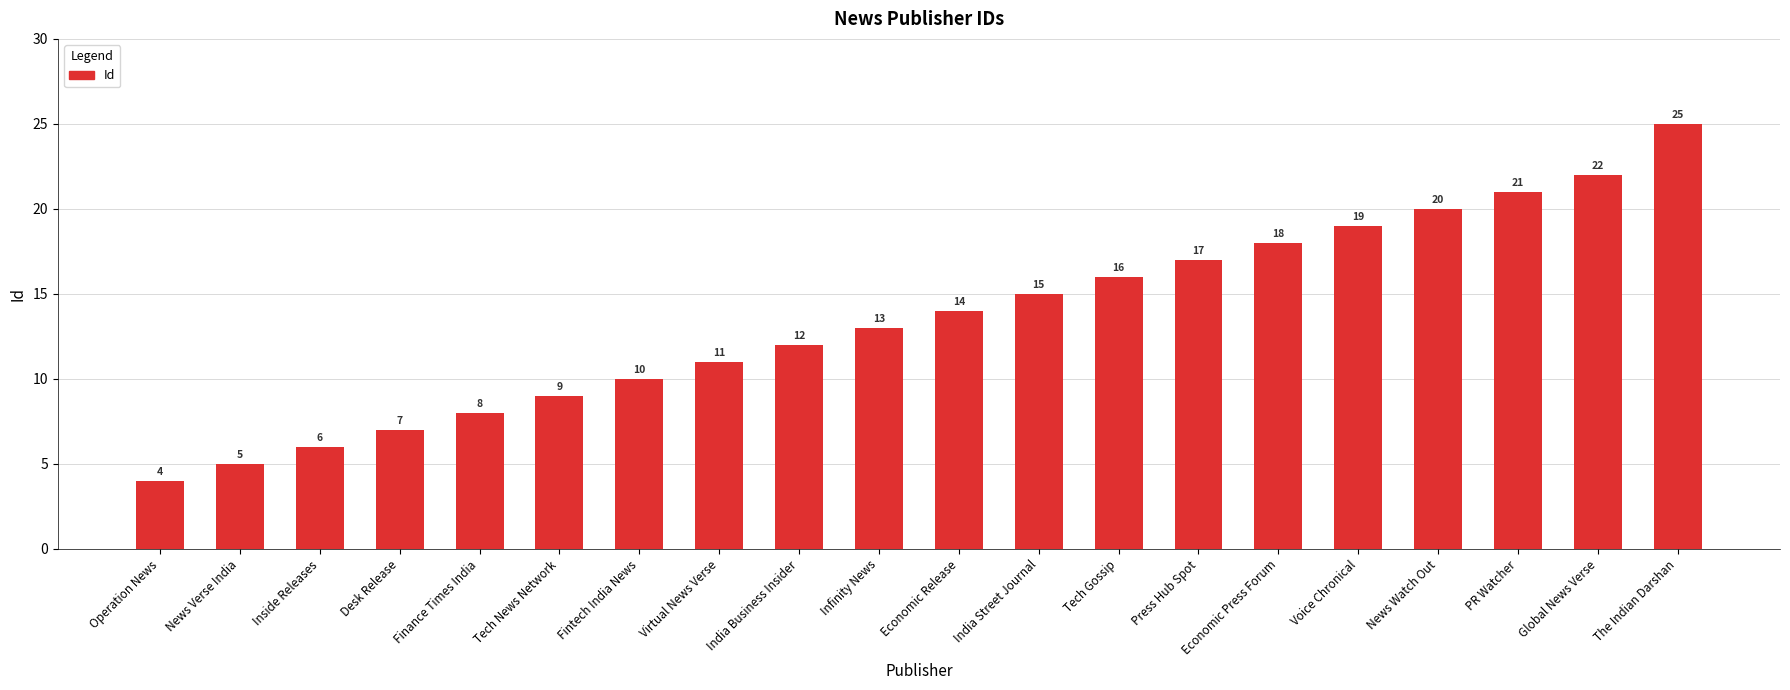

Rank the categories by value from highest to lowest.

The Indian Darshan, Global News Verse, PR Watcher, News Watch Out, Voice Chronical, Economic Press Forum, Press Hub Spot, Tech Gossip, India Street Journal, Economic Release, Infinity News, India Business Insider, Virtual News Verse, Fintech India News, Tech News Network, Finance Times India, Desk Release, Inside Releases, News Verse India, Operation News